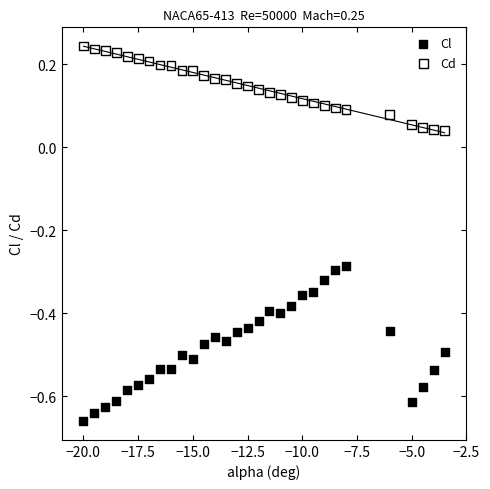

Which series contains the lowest Y value?

Cl